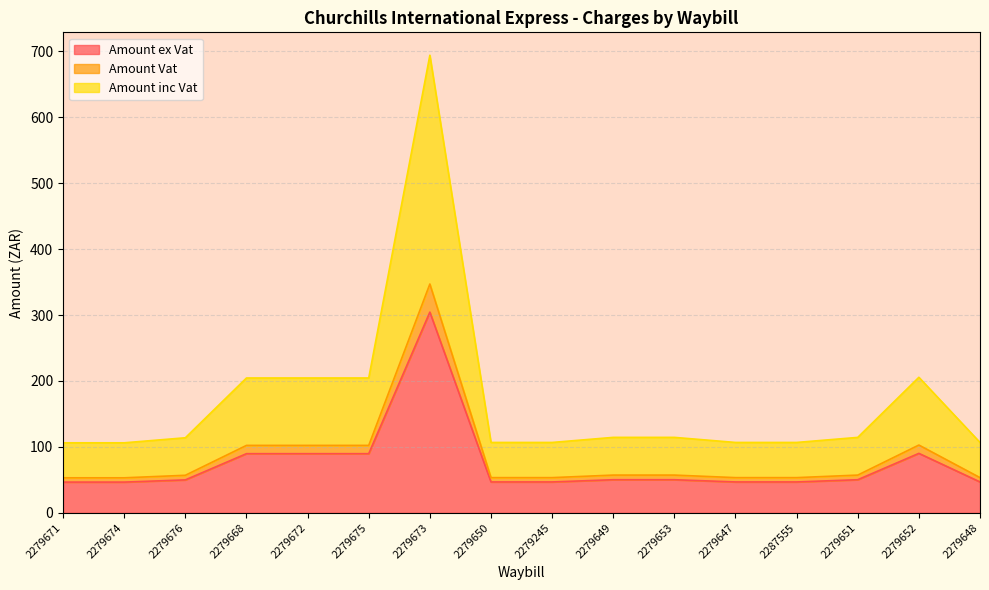

Between 2279653 and 2279668, which is larger?

2279668